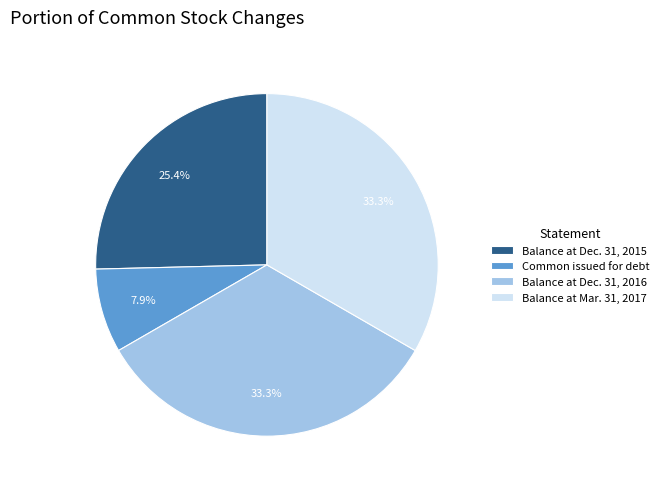

To the nearest percent, what is the average slice percentage?

25%